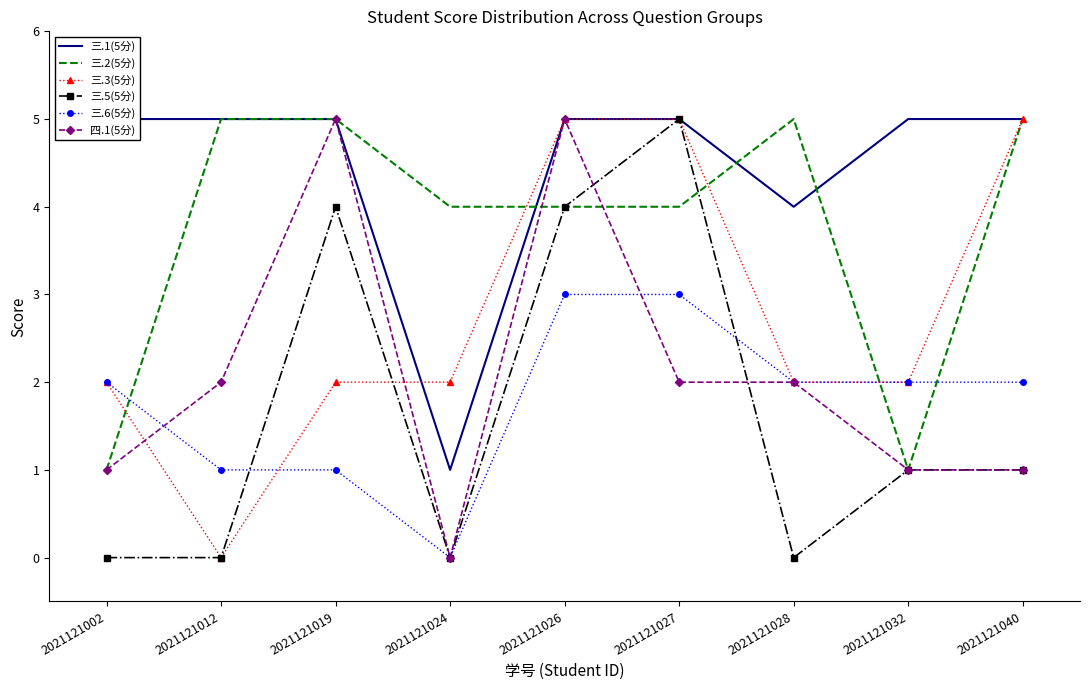

Reading left to right, what are all the values shown in this chart?

三.1(5分): 5	5	5	1	5	5	4	5	5
三.2(5分): 1	5	5	4	4	4	5	1	5
三.3(5分): 2	0	2	2	5	5	2	2	5
三.5(5分): 0	0	4	0	4	5	0	1	1
三.6(5分): 2	1	1	0	3	3	2	2	2
四.1(5分): 1	2	5	0	5	2	2	1	1